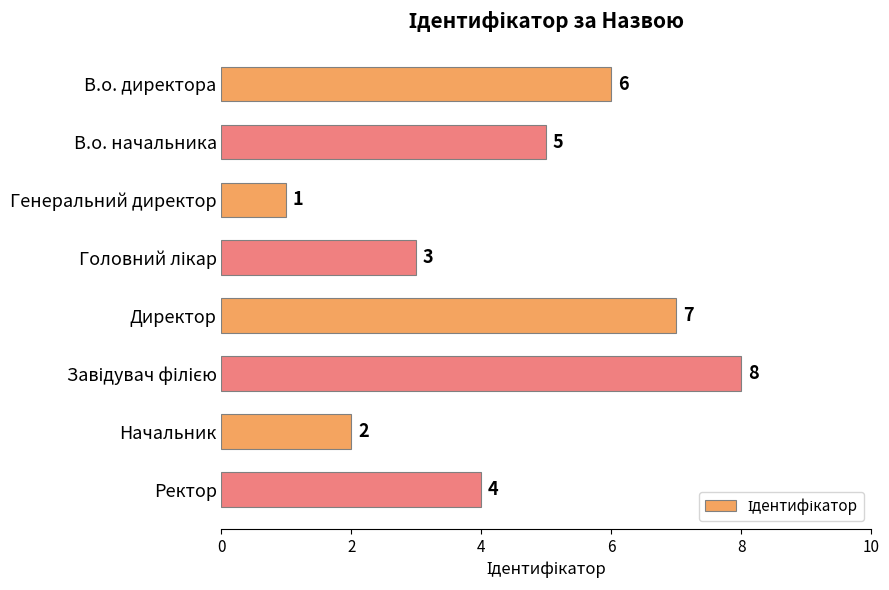

Which category has the lowest value across all series?

Генеральний директор